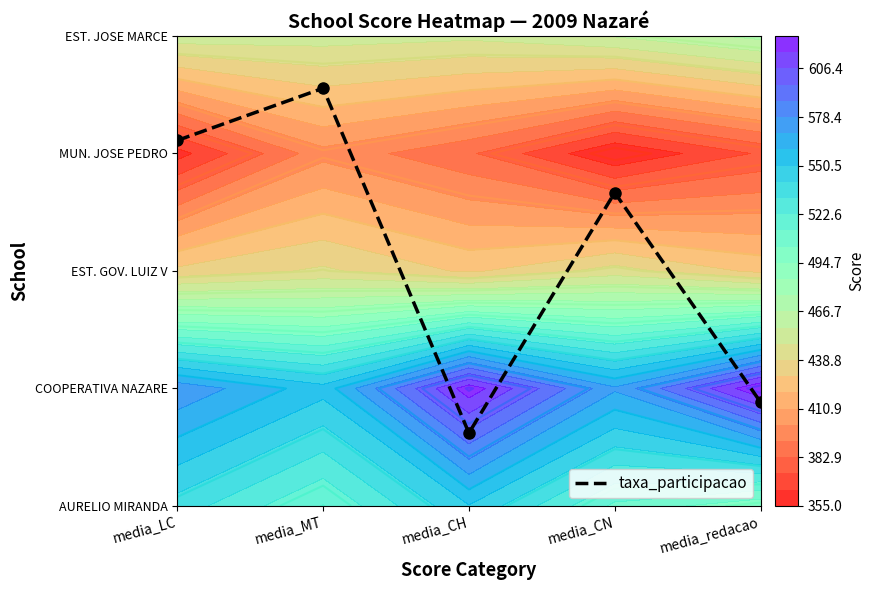

How many values exceed 2?

3